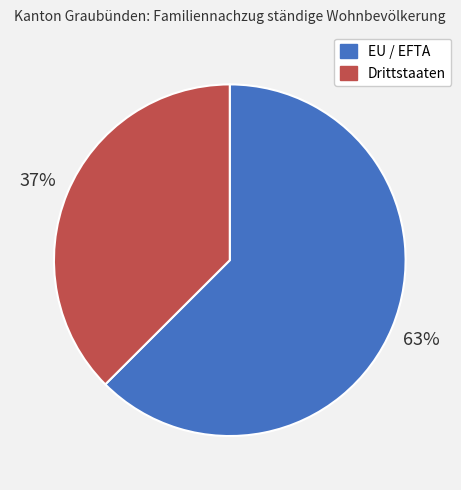

To the nearest percent, what is the combined percentage of Drittstaaten and EU / EFTA?

100%